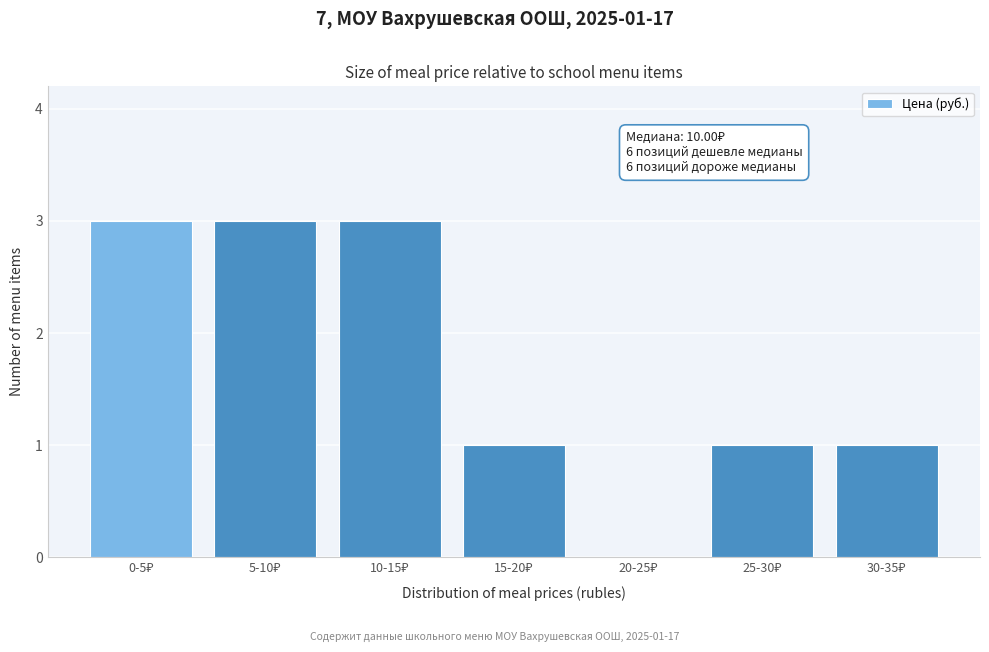

What is the maximum value shown in the chart?

3